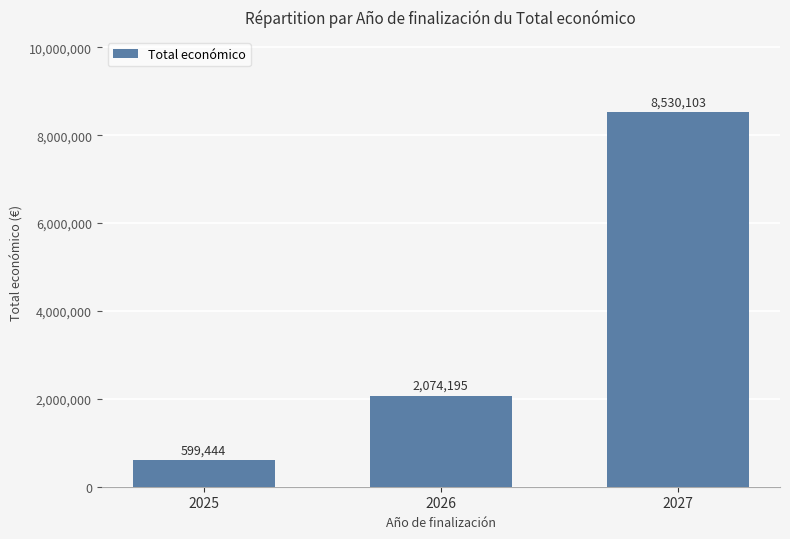

Reading right to left, what are all the values shown in this chart?

2027=8530103	2026=2074195	2025=599444